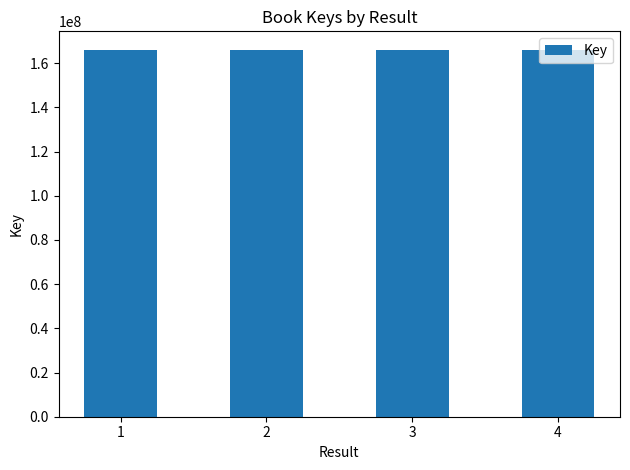

Approximately how many times larger is the value at 3 compared to 2?

1.0